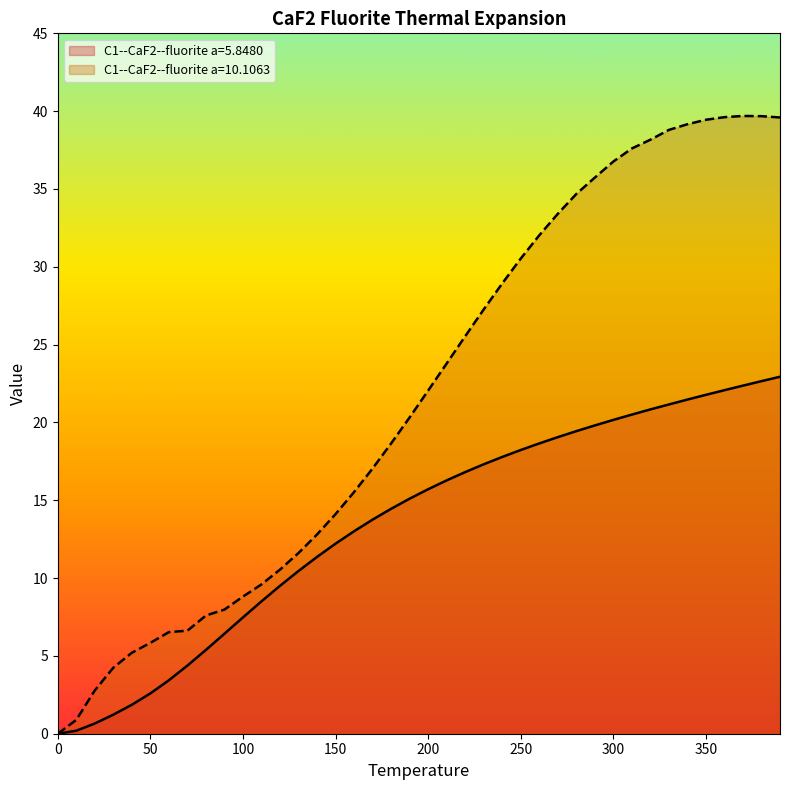

At which label is C1--CaF2--fluorite a=10.1063 closest to 19?

180.0